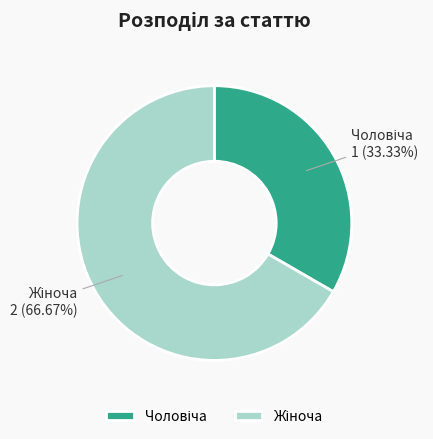

Is there a majority slice in this chart?

Yes